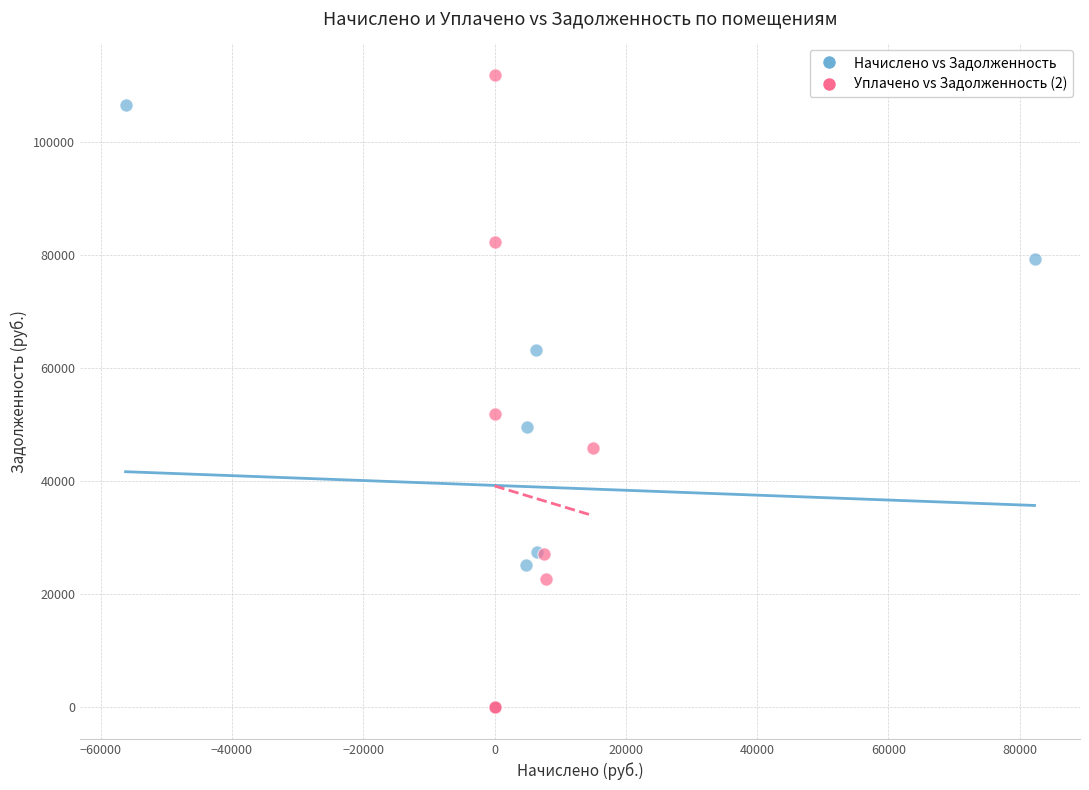

Which series has the widest spread of Y values?

Уплачено vs Задолженность (2)